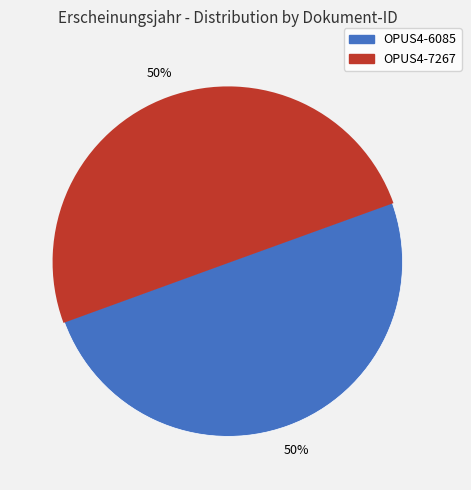

What percentage is the OPUS4-6085 slice, to the nearest percent?

50%